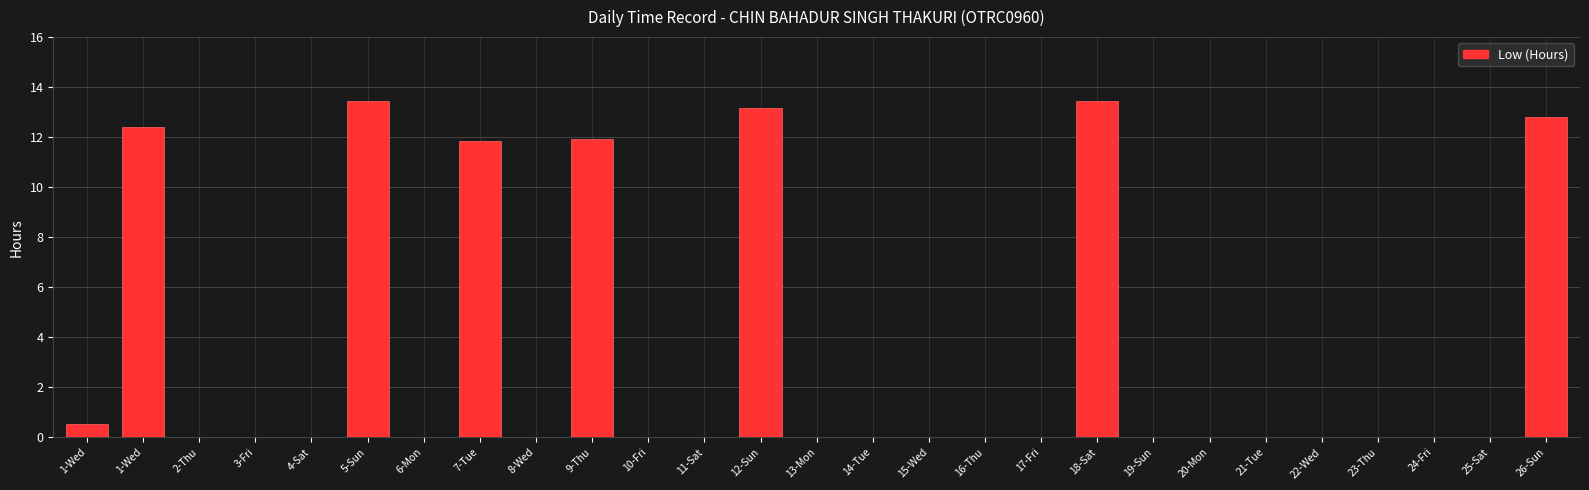

How many data points does each series have?

27